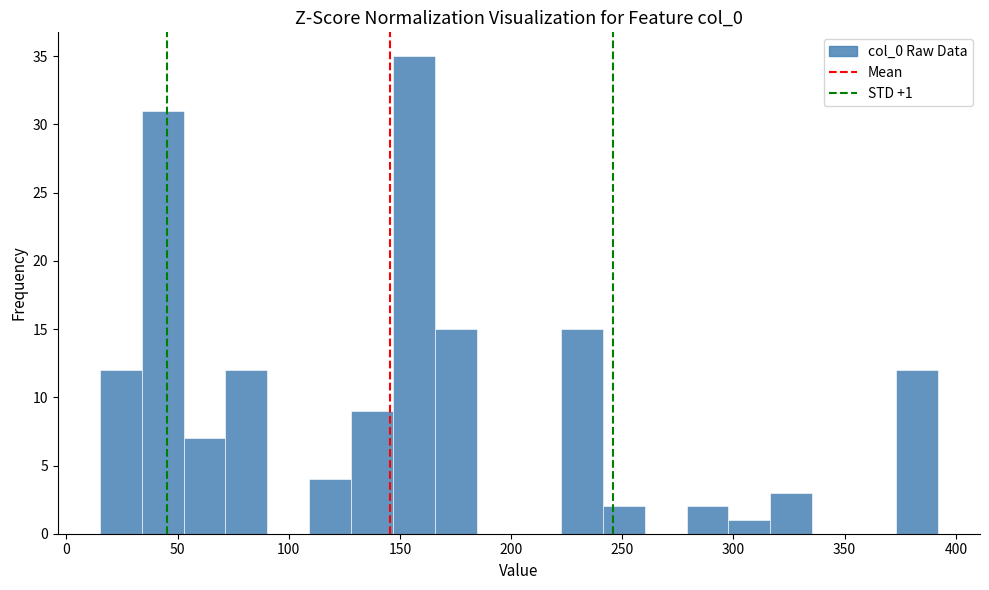

Around what value on the x-axis is the tallest bar? Give the approximate position of its centre, as read against the axis.

155